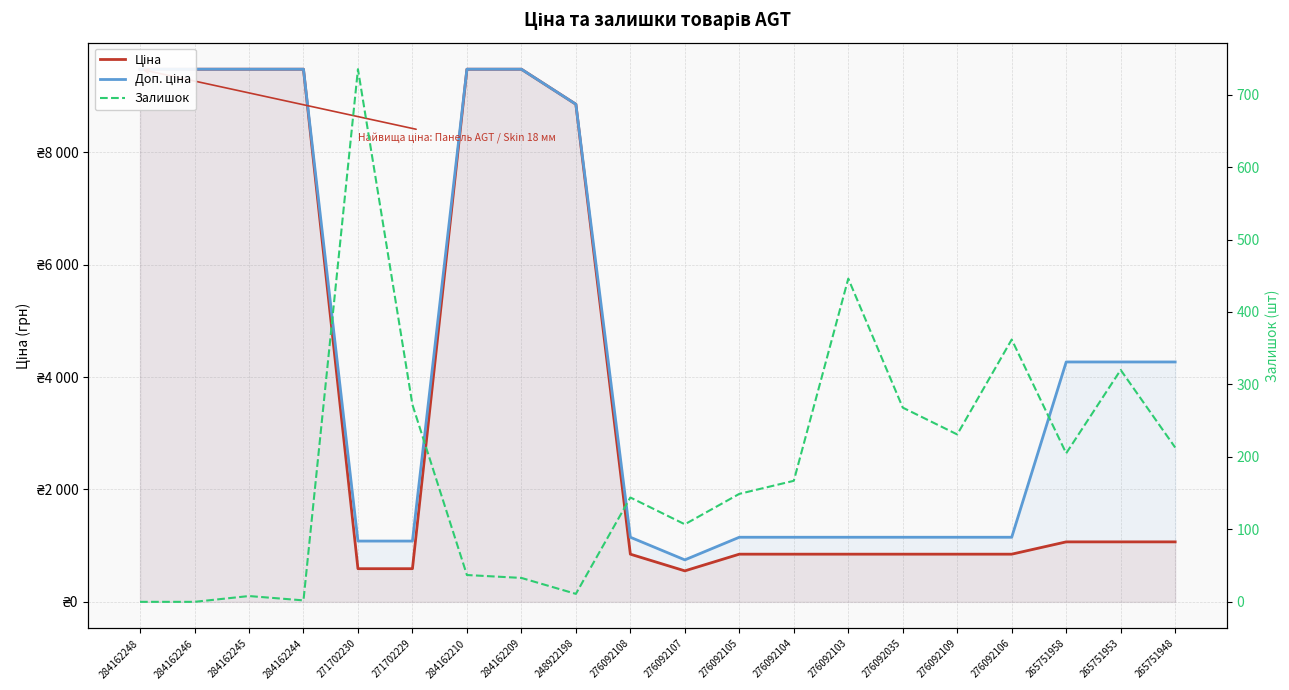

How many lines are shown in the chart?

3